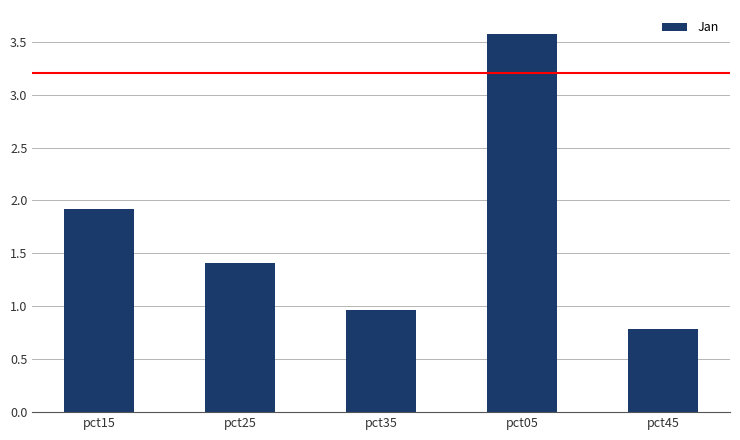

Where does the data first go above 1?

pct15